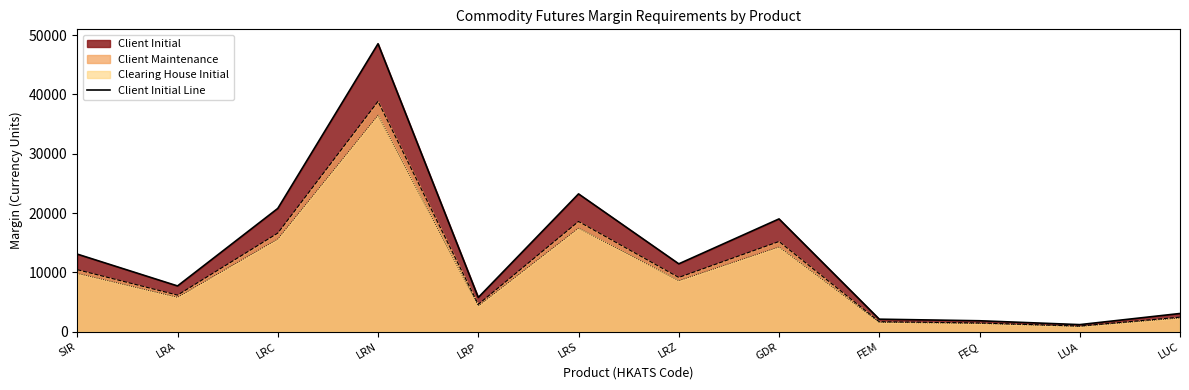

How many series are shown in this chart?

3